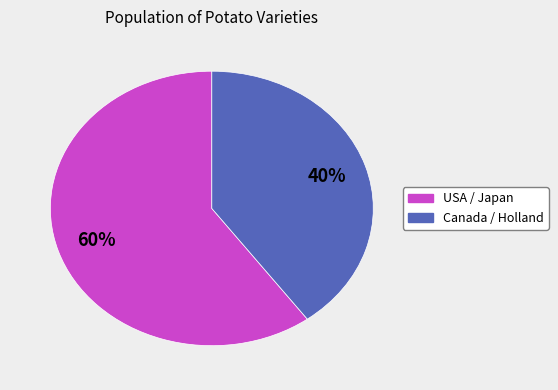

Is there a majority slice in this chart?

Yes